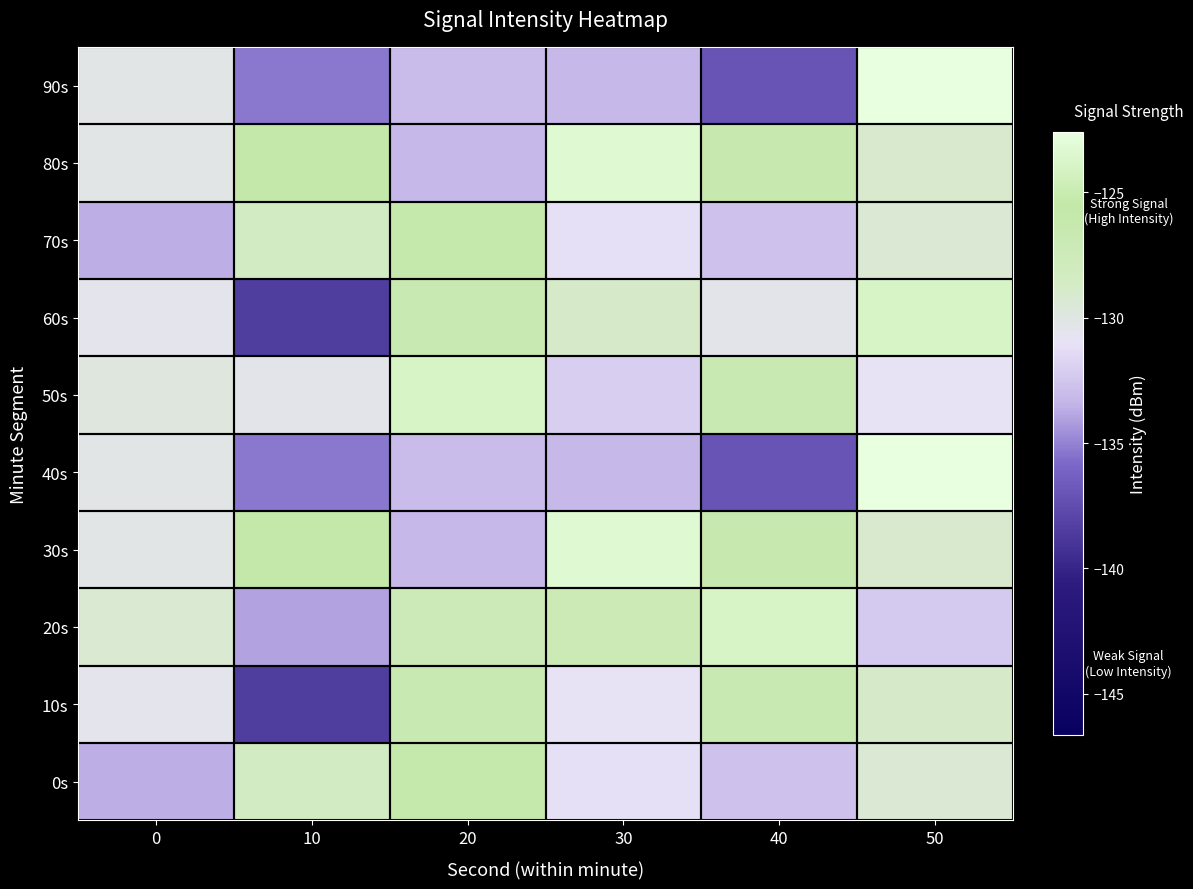

Rank the series at 0 from lowest to highest value.

0s, 70s, 10s, 60s, 30s, 80s, 40s, 90s, 50s, 20s